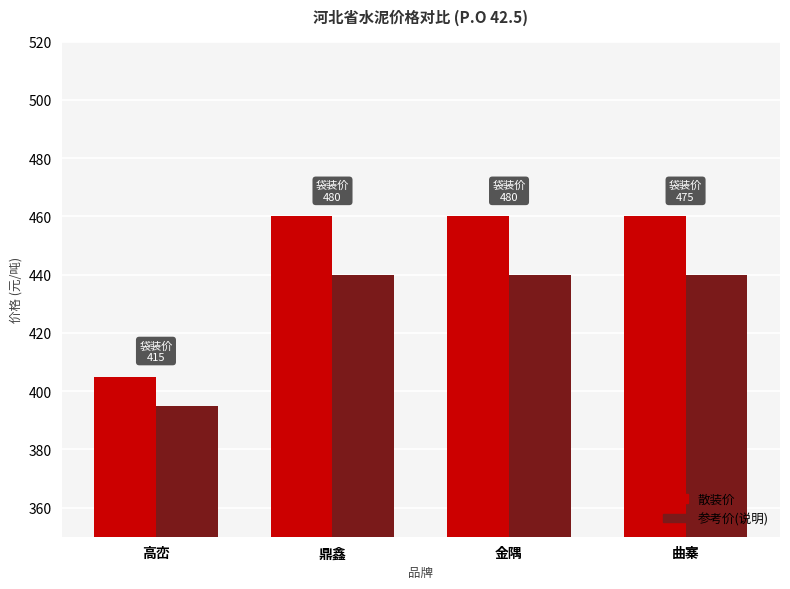

Reading left to right, transcribe all the data shown in this chart.

散装价: 高峦=405	鼎鑫=460	金隅=460	曲寨=460
参考价(说明): 高峦=395	鼎鑫=440	金隅=440	曲寨=440